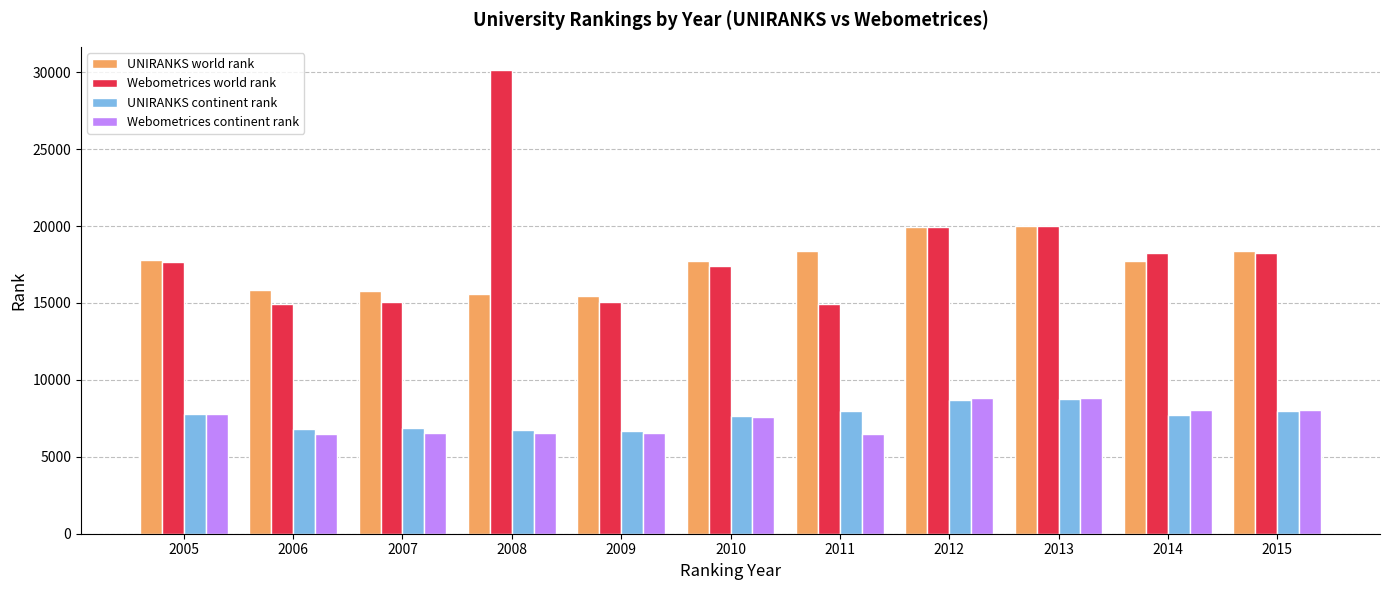

What is the value of the UNIRANKS world rank bar at the 11th from the left?

18366